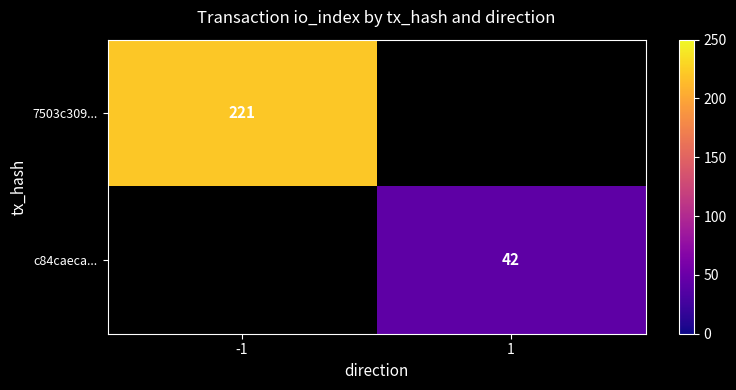

True or false: c84caeca... has a value of 42 at 1.

True